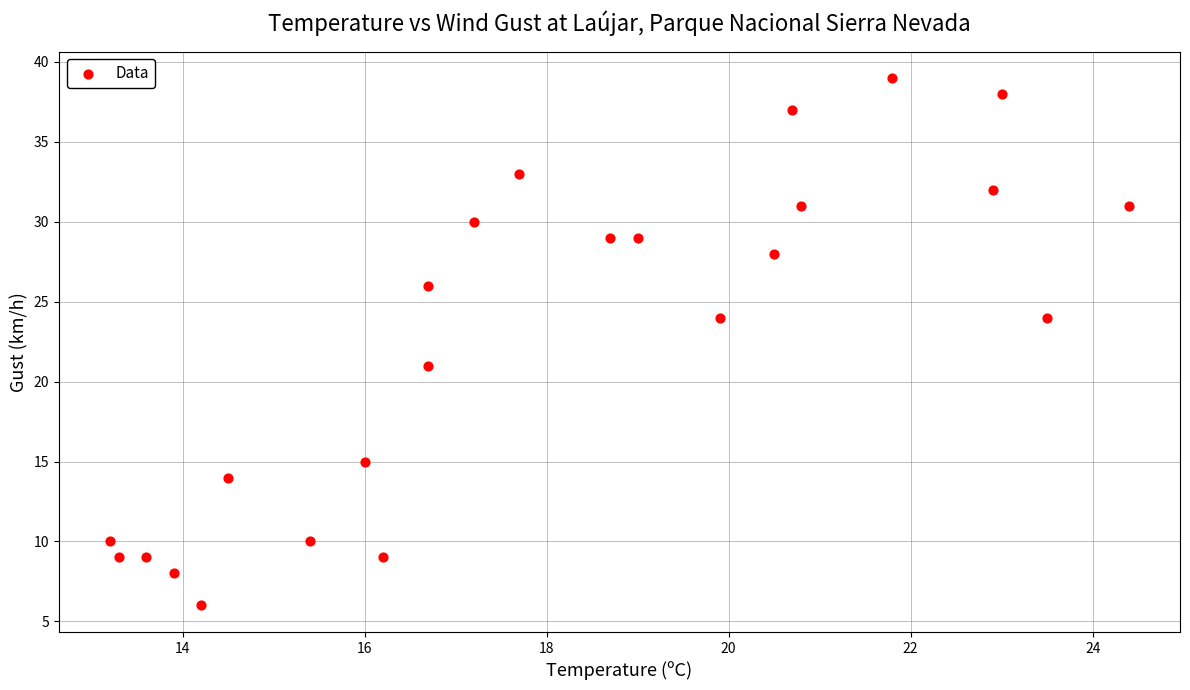

What Y value in the scatter plot is closest to 22?

21